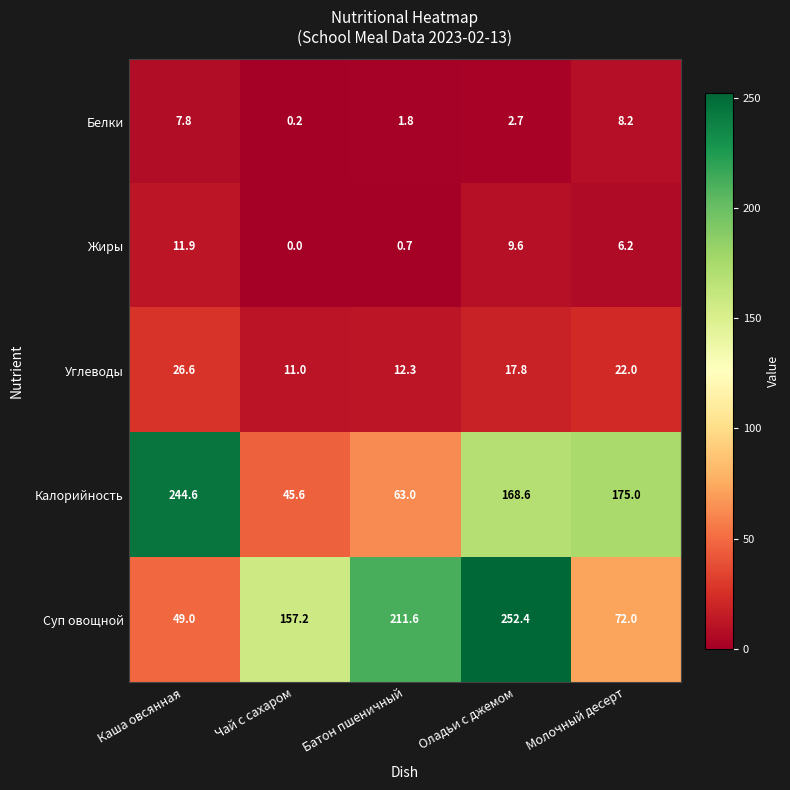

What is the spread (max minus min) of values at Батон пшеничный?

210.9